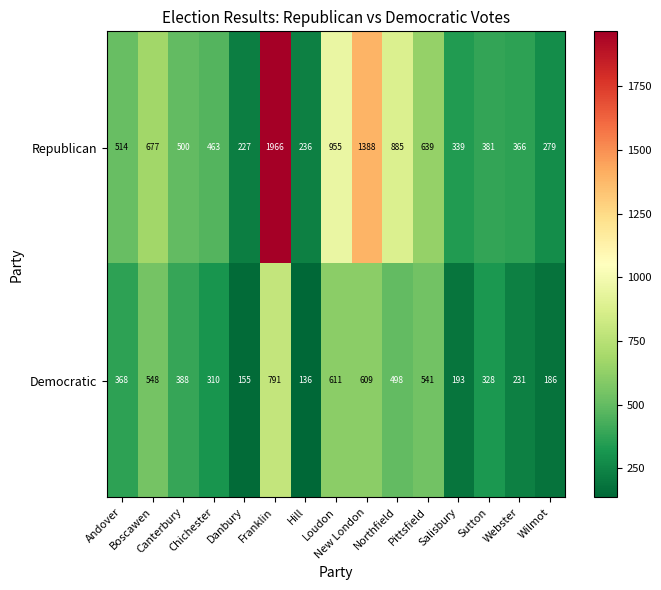

At Boscawen, list the series in order from largest to smallest.

Republican, Democratic